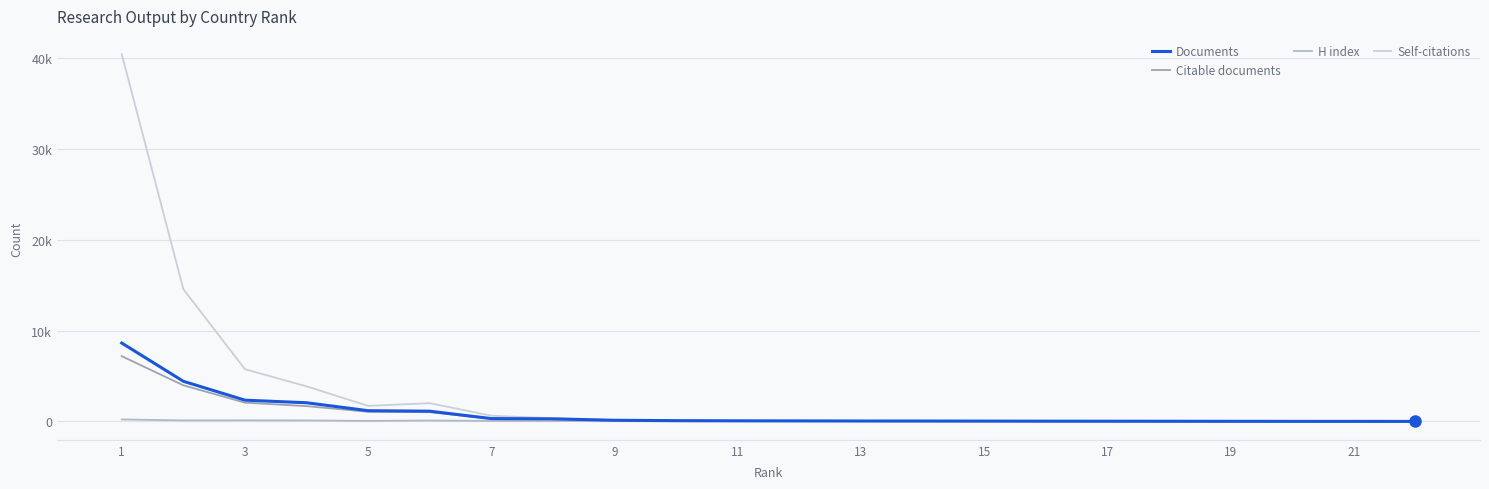

Does the chart have visible grid lines?

Yes